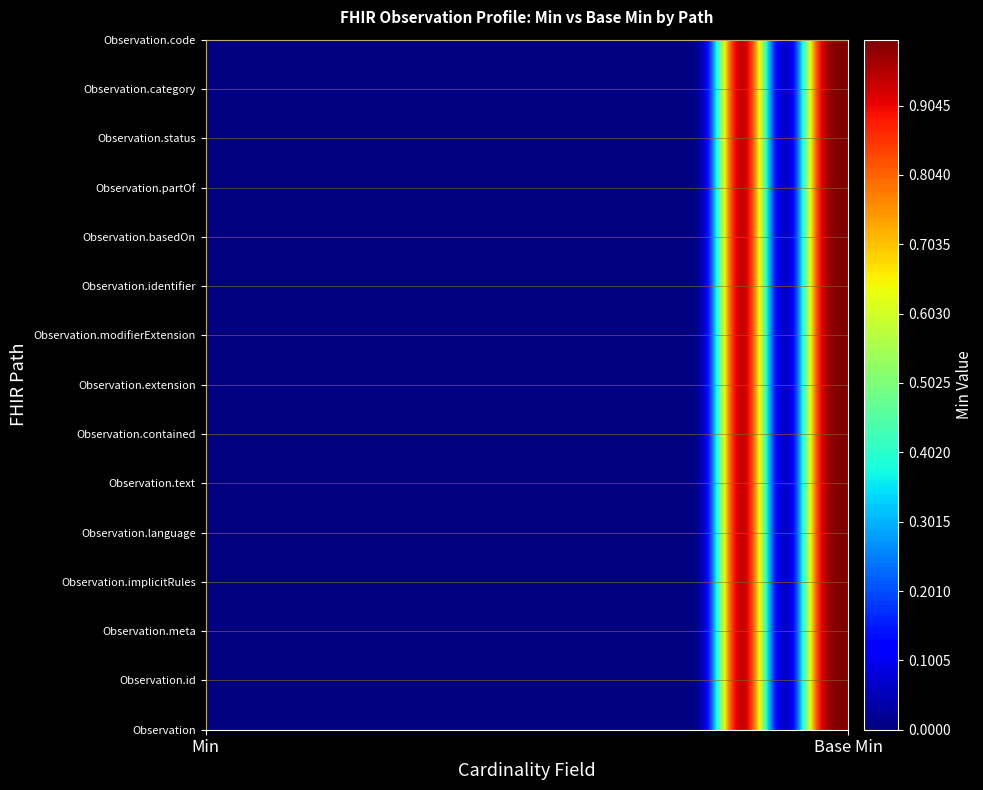

What is the difference between the highest and lowest values at 2?

1